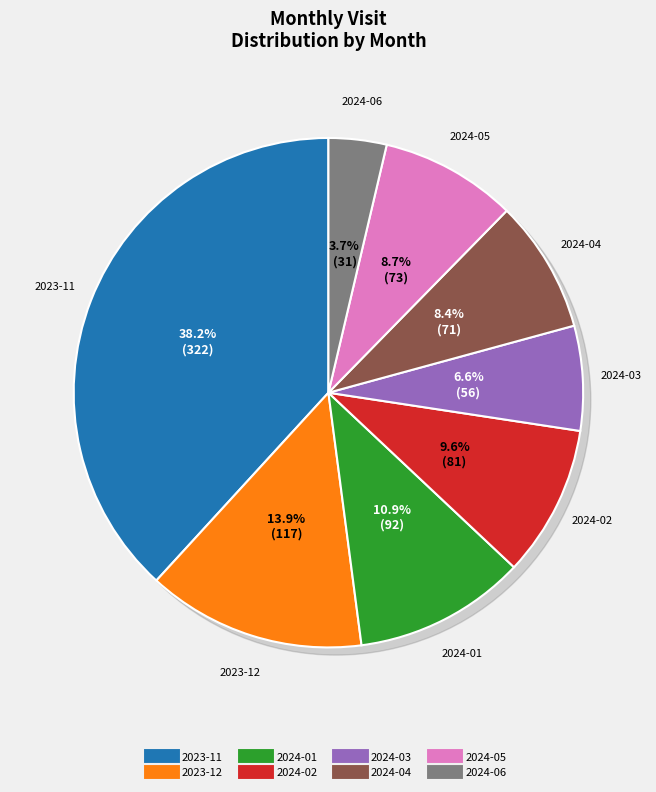

Is it true that 2024-02 is 24% of the pie?

False